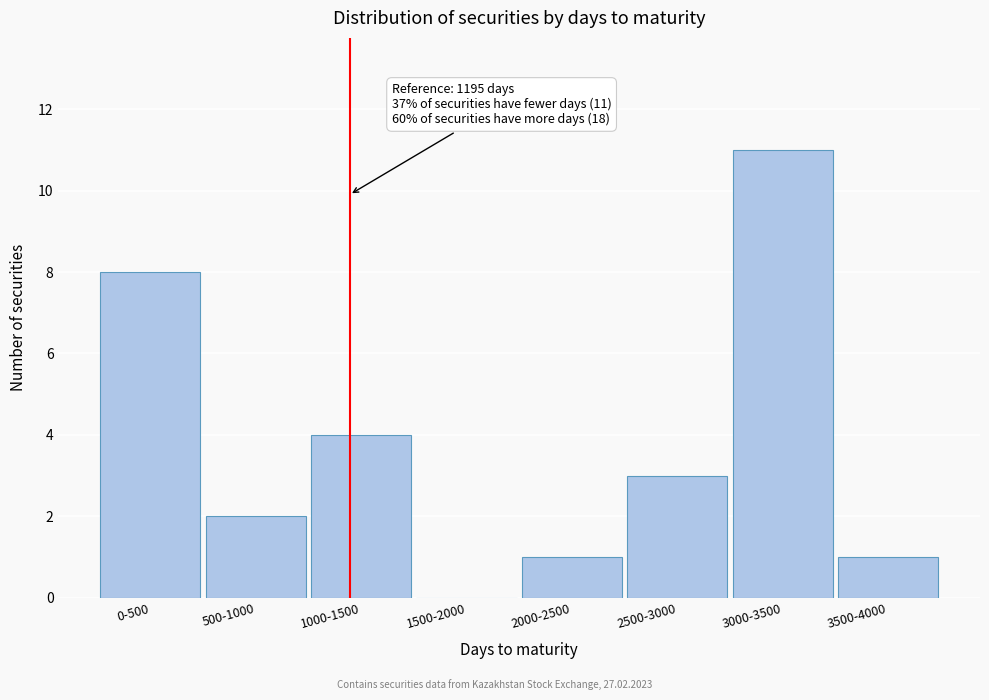

Reading left to right, extract all data points from this chart.

0-500=8	500-1000=2	1000-1500=4	1500-2000=0	2000-2500=1	2500-3000=3	3000-3500=11	3500-4000=1